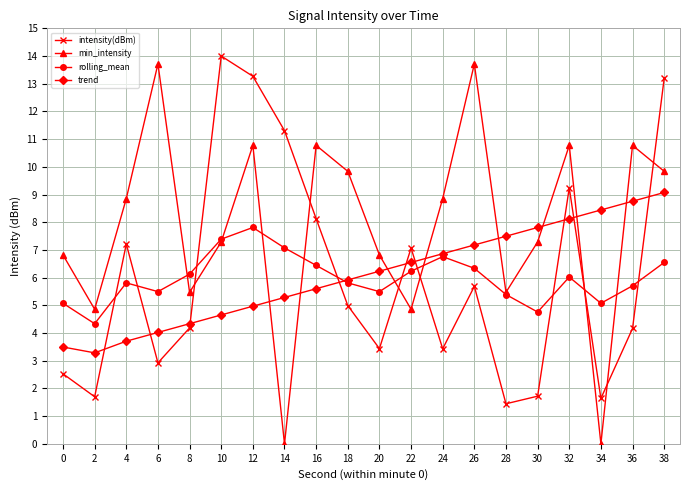

Where is intensity(dBm) nearest to the value 7?

22